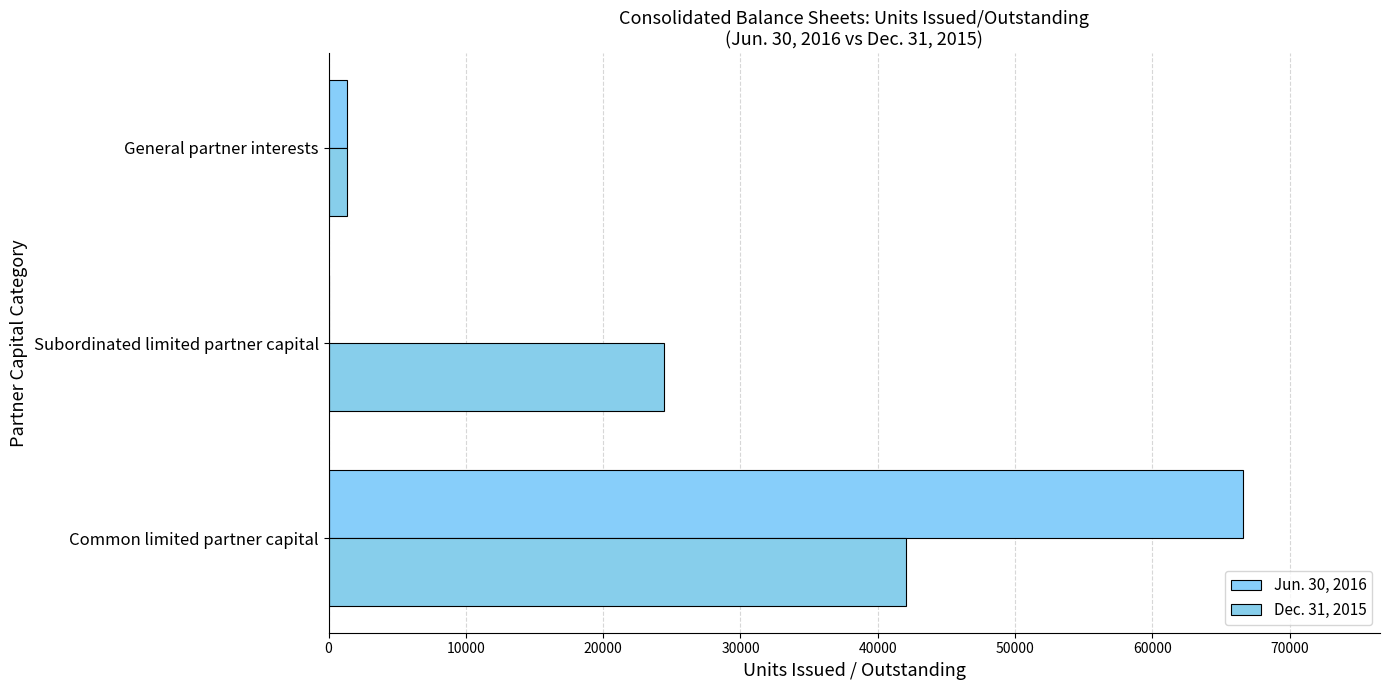

At which label is Jun. 30, 2016 closest to 33294?

General partner interests